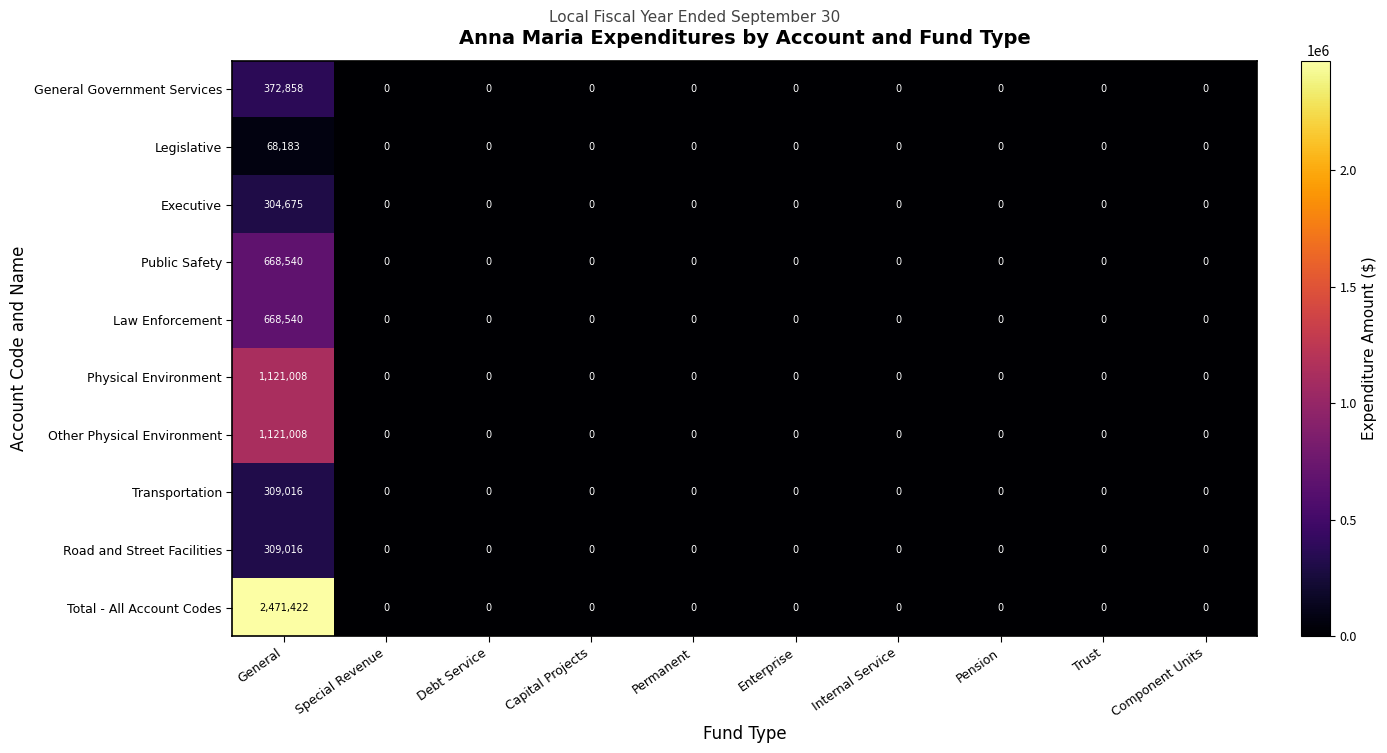

The value of Legislative at General is 47493. True or false?

False